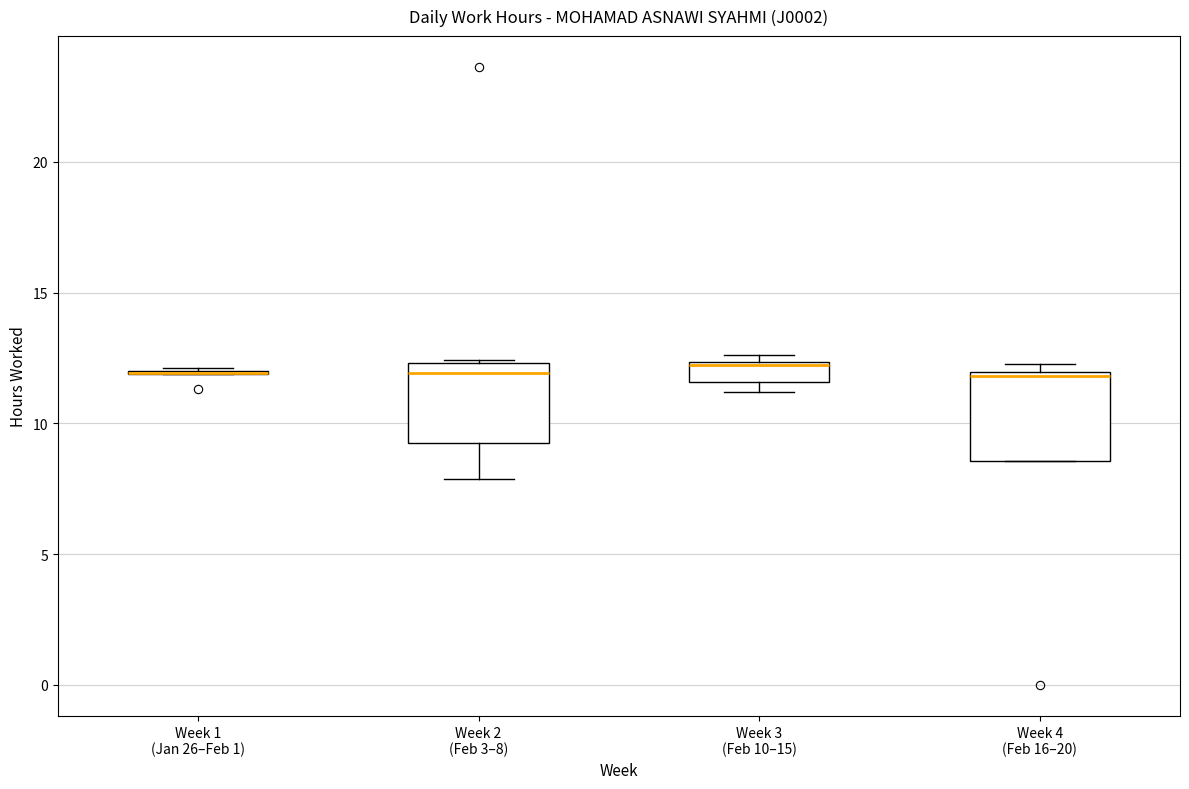

Where is the upper edge of the box for Week 4 (Feb 16–20) on the y-axis? The values are not printed on the chart, so give them approximately, as read against the axis.

12.0